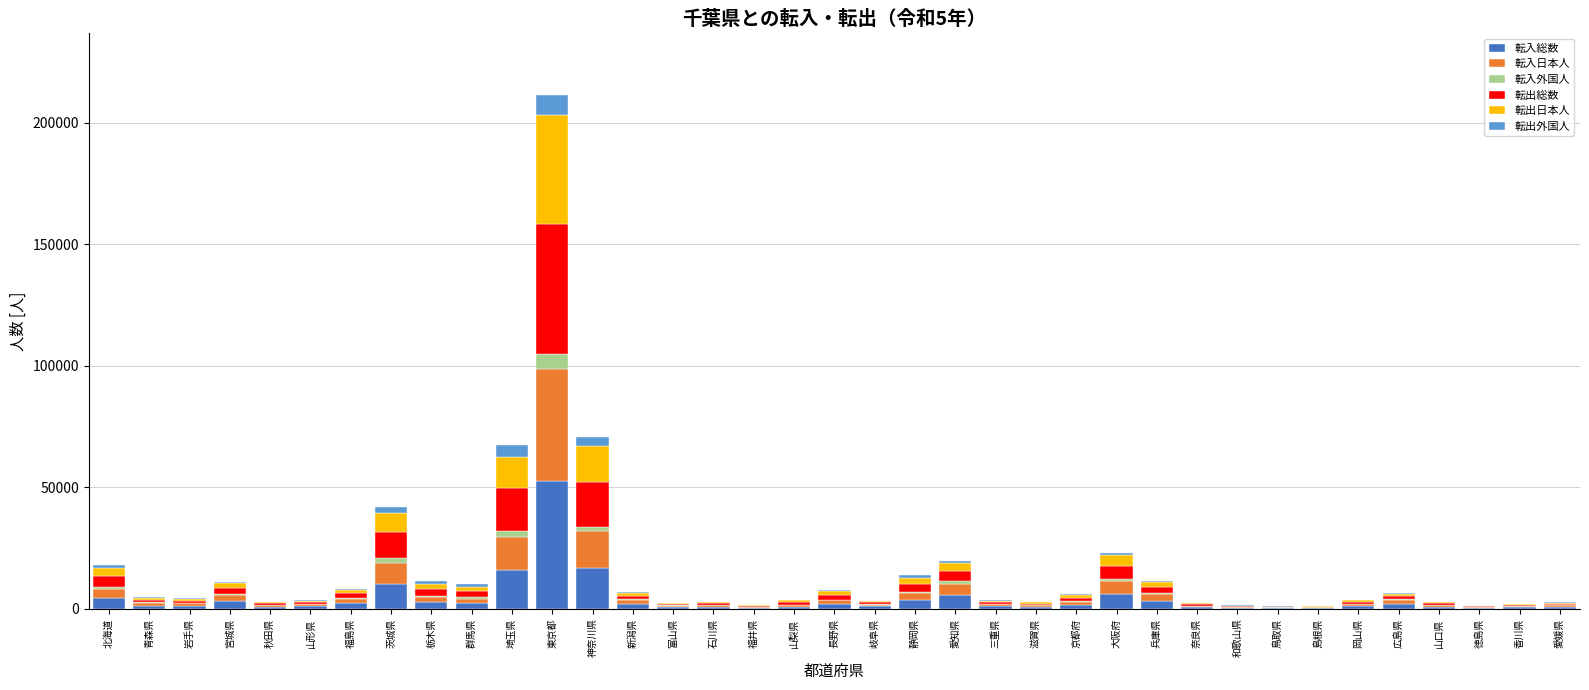

What is the sum of all 転入総数 values?

150678